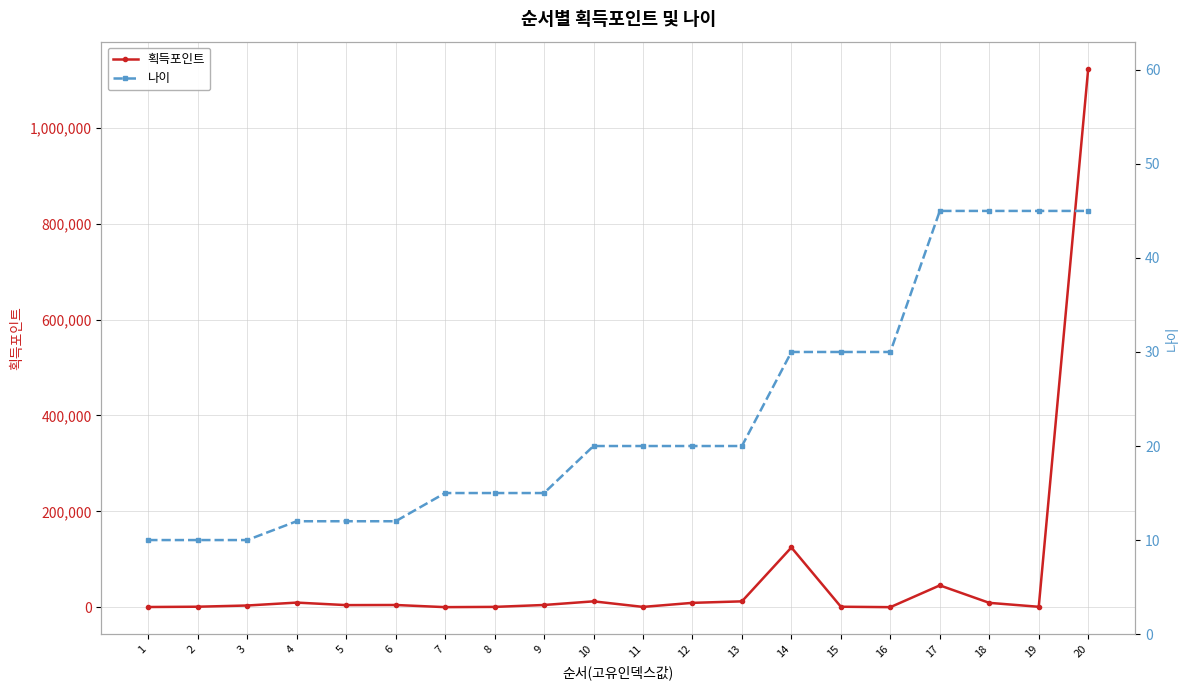

At how many categories does at least one series exceed 98029?

2